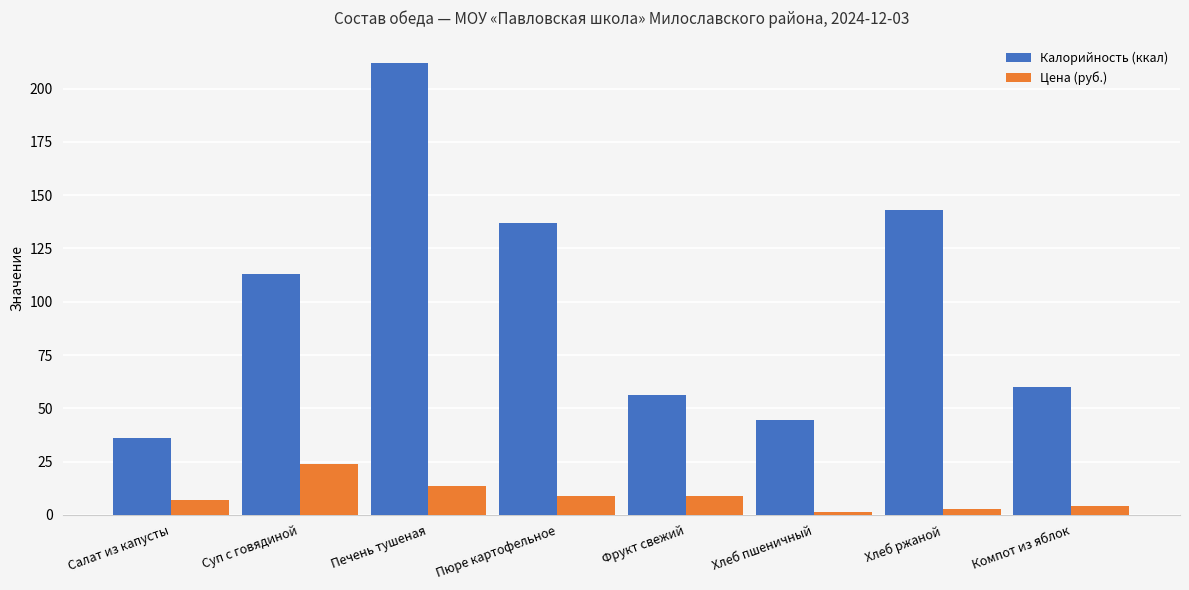

At Пюре картофельное, list the series in order from smallest to largest.

Цена (руб.), Калорийность (ккал)